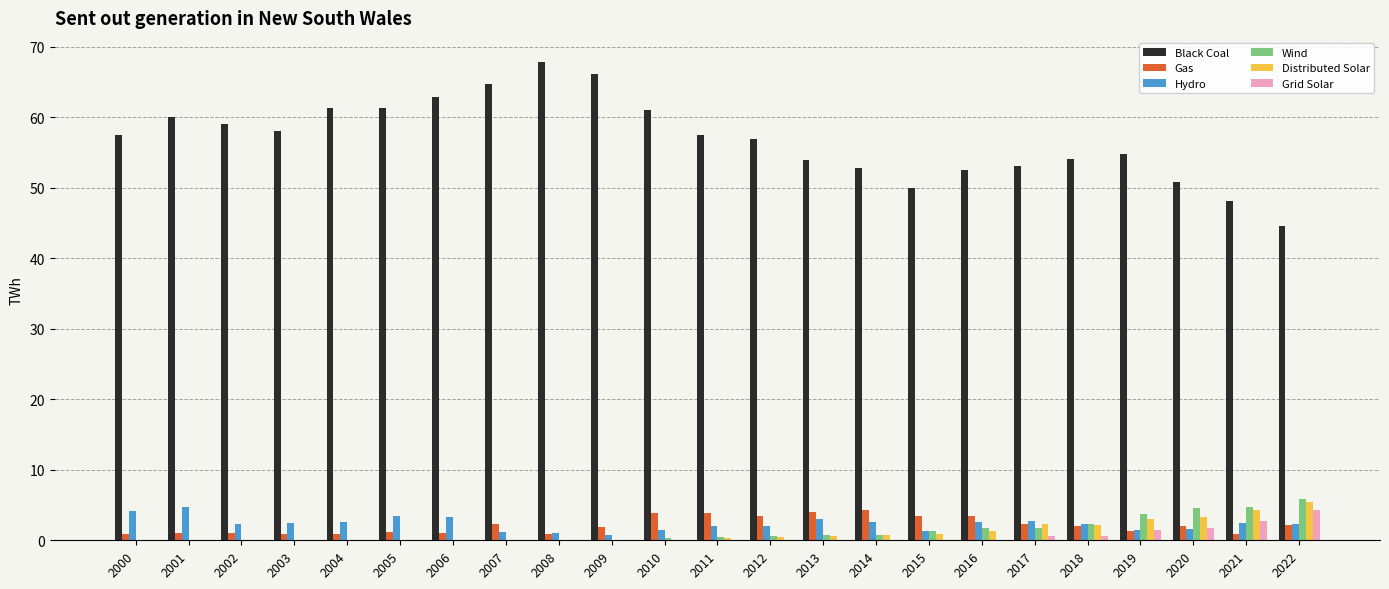

The Distributed Solar series shows 5.4 at 2022. True or false?

True